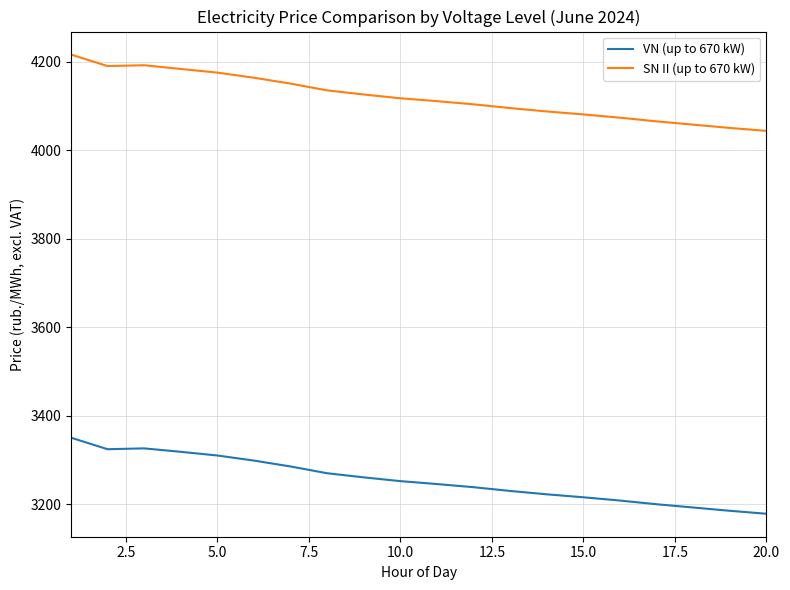

True or false: SN II (up to 670 kW) and VN (up to 670 kW) cross at least once.

False